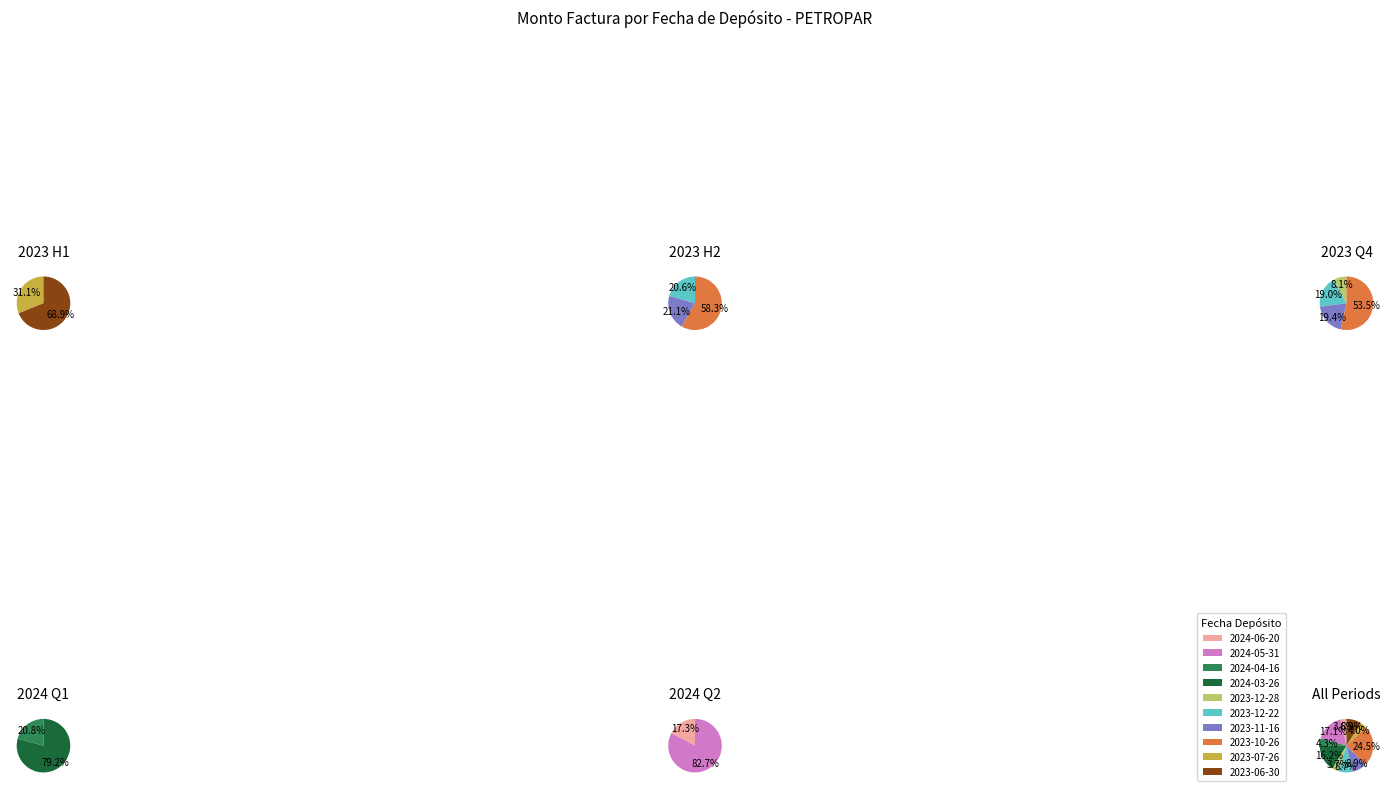

Is 2023-10-26 the majority of the pie?

No